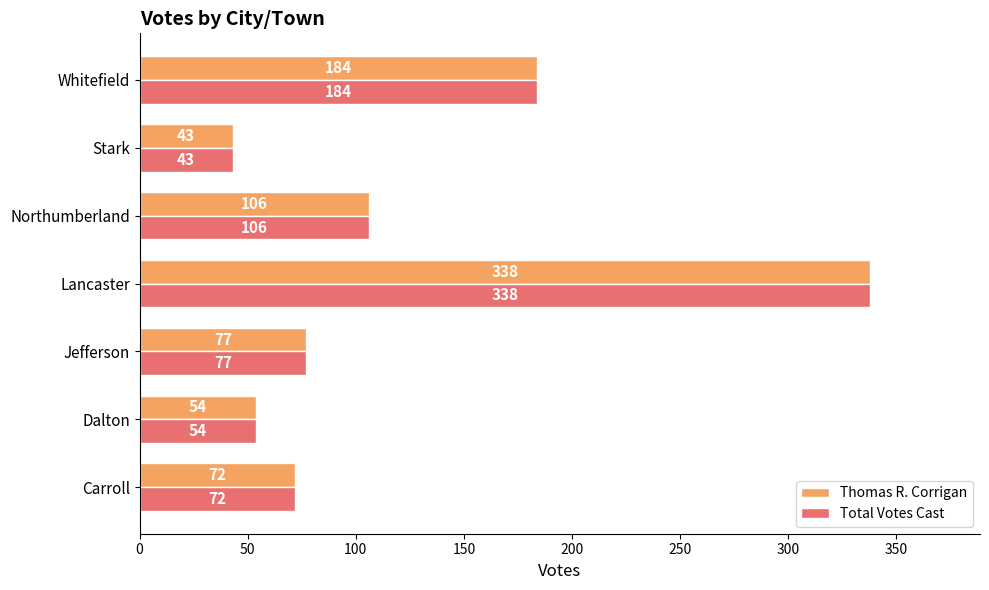

At which category is the sum across all series the highest?

Lancaster